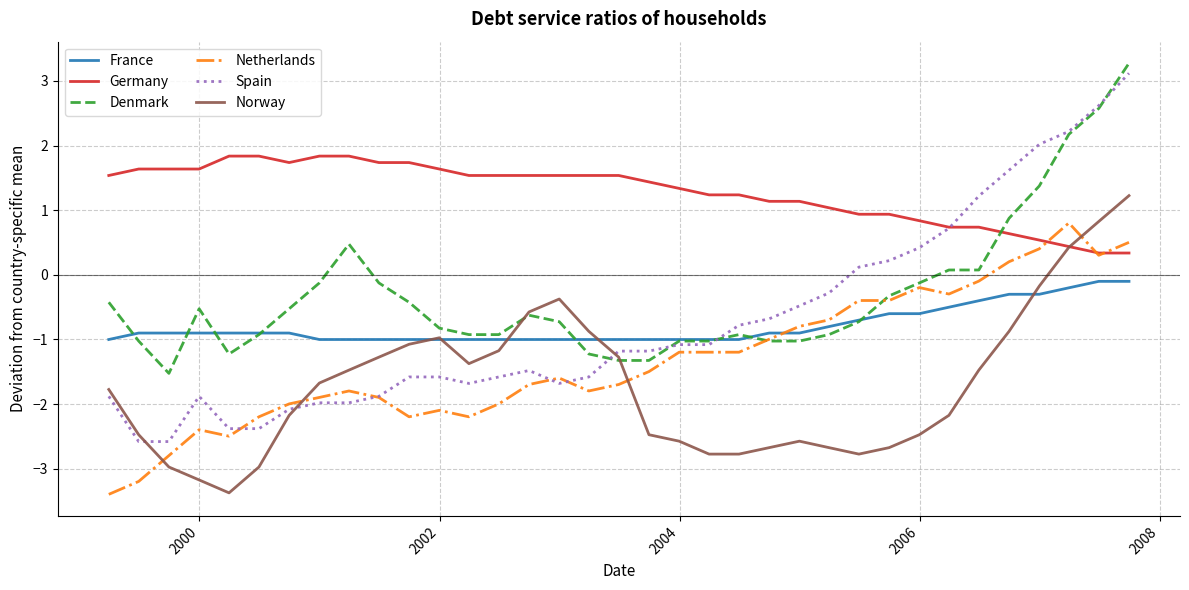

Which series has the largest total across all categories?

Germany